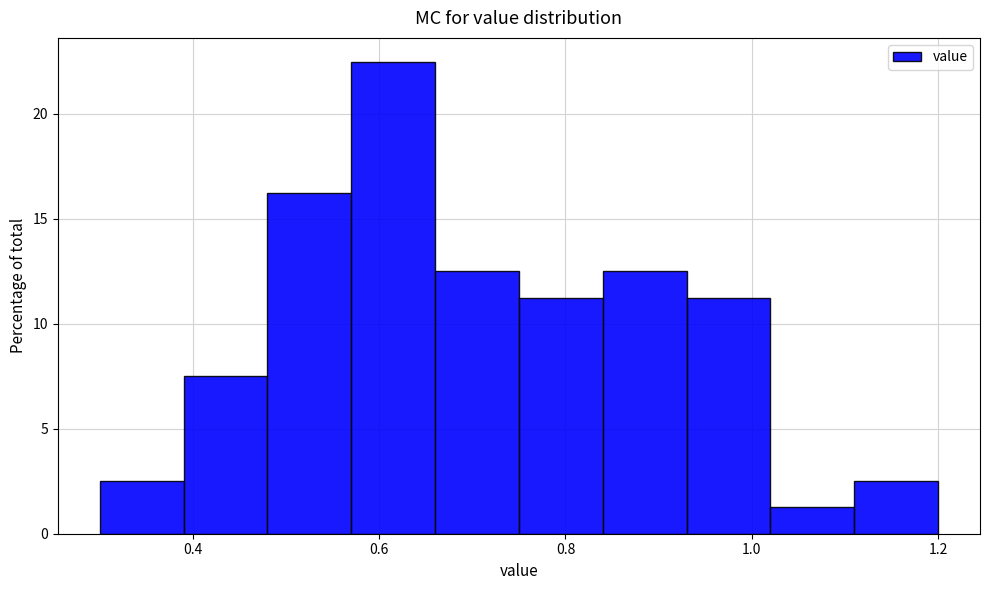

How tall is the bar that spans 0.39 to 0.48 on the x-axis? Neither the bar edges nor the heights are printed on the chart, so give them approximately, as read against the axes.

7.5